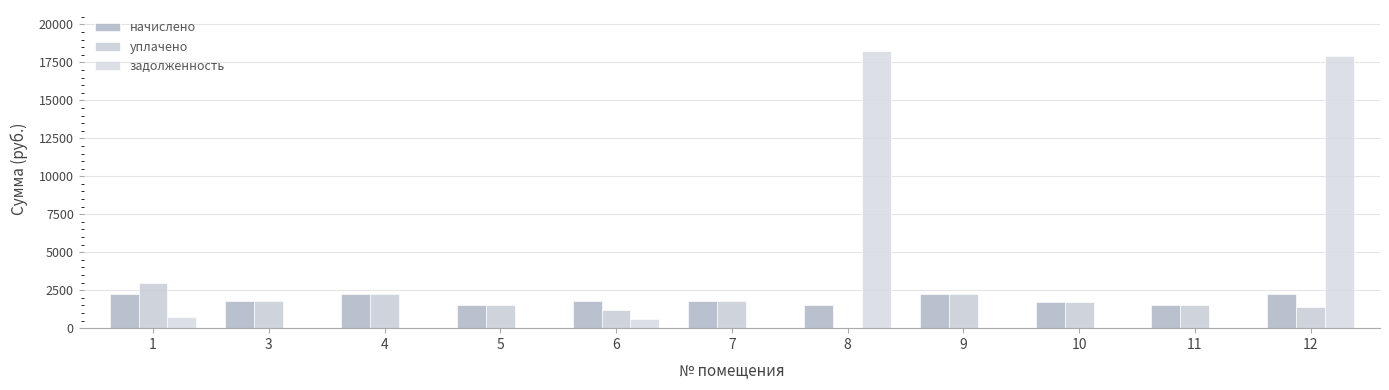

What is the total value across all series at 12?

21575.9